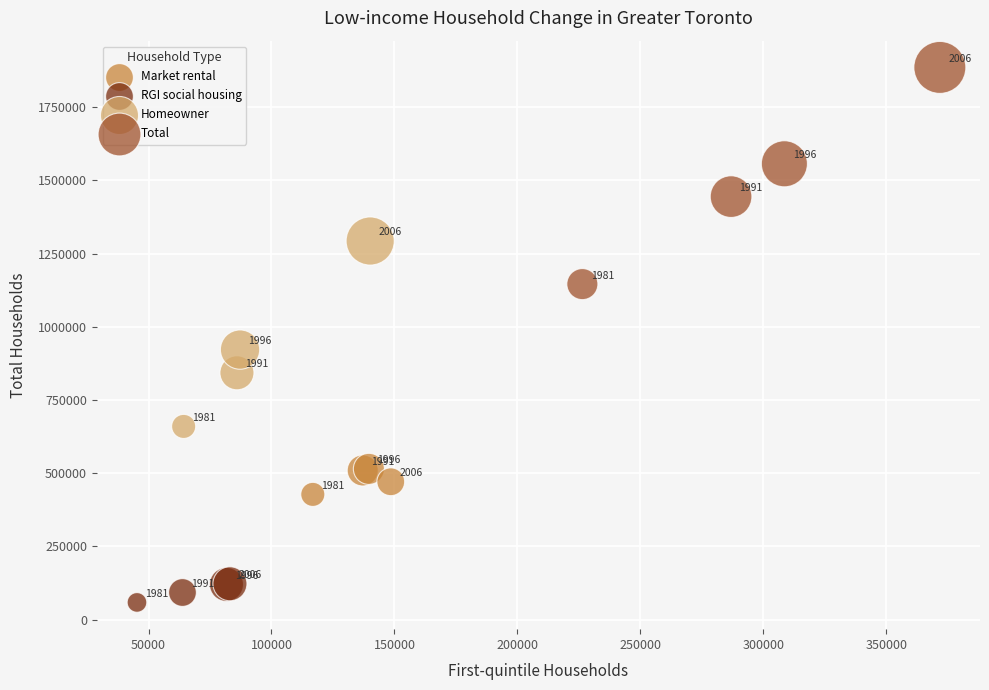

Which series has the widest spread of Y values?

Total